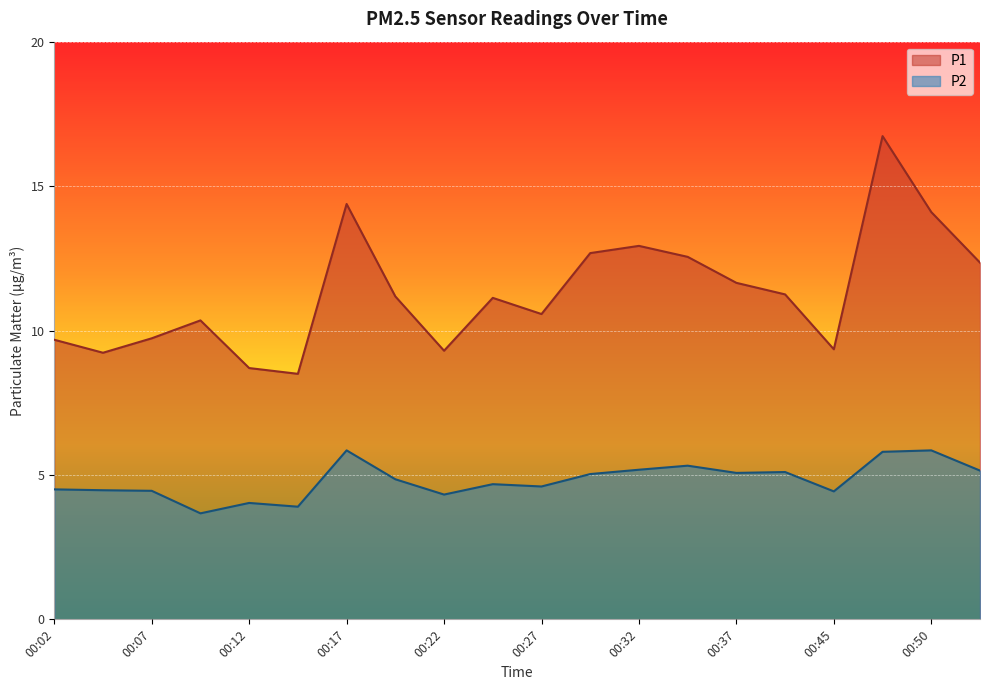

Reading left to right, what are all the values shown in this chart?

P1: 9.7	9.2	9.7	10.3	8.7	8.5	14.4	11.2	9.3	11.1	10.6	12.7	12.9	12.6	11.7	11.2	9.3	16.7	14.1	12.3
P2: 4.5	4.5	4.5	3.7	4.0	3.9	5.8	4.8	4.3	4.7	4.6	5.0	5.2	5.3	5.1	5.1	4.4	5.8	5.8	5.2